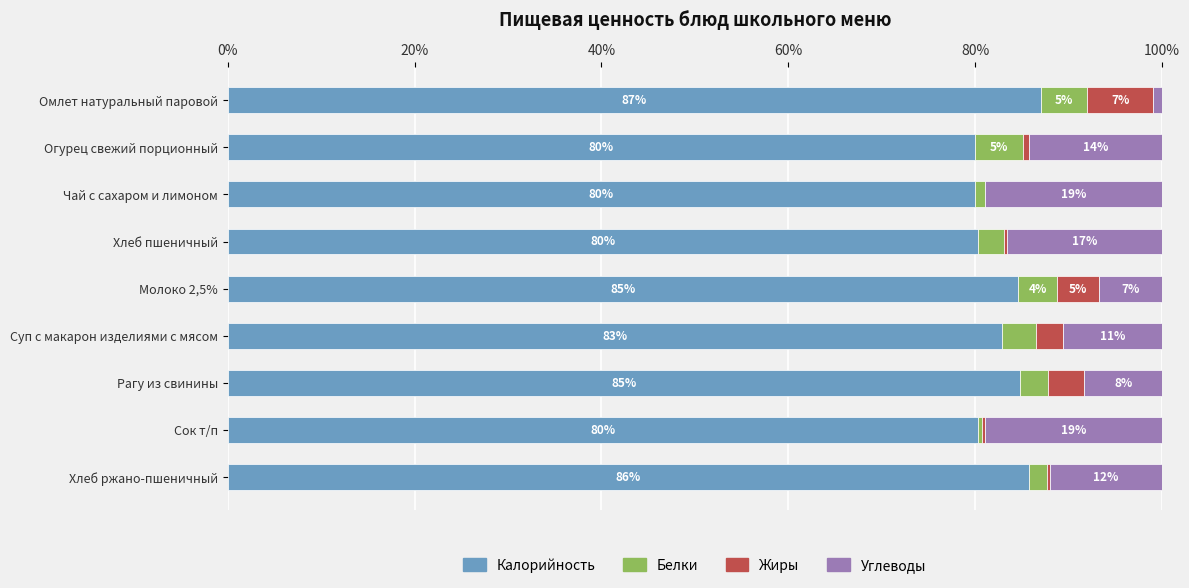

Count the number of data series in this chart.

4